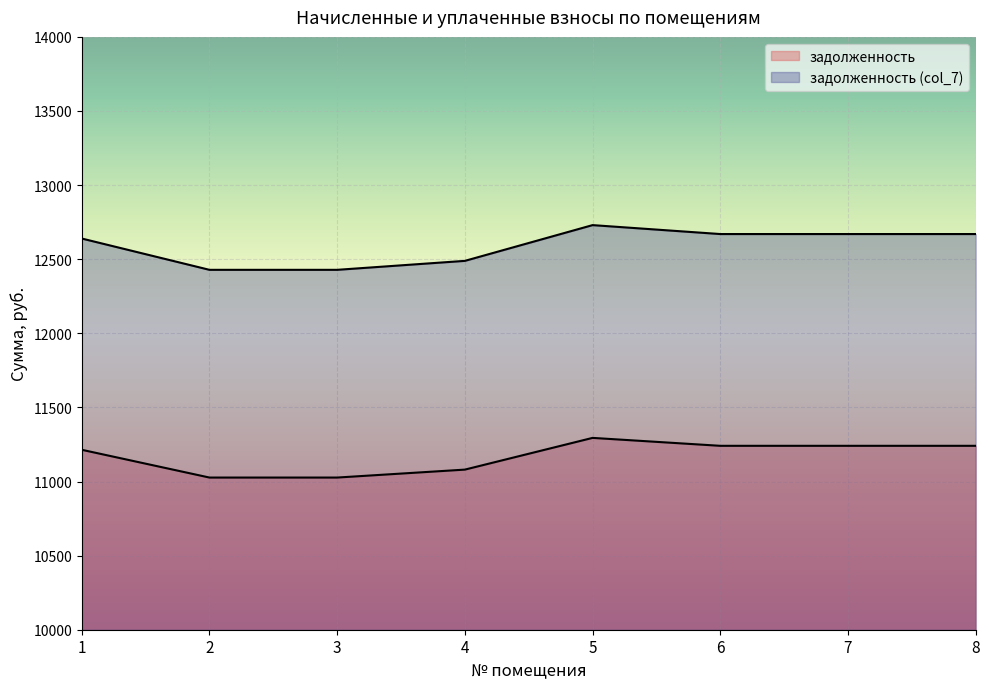

Where does the задолженность (col_7) series first go above 12669?

5